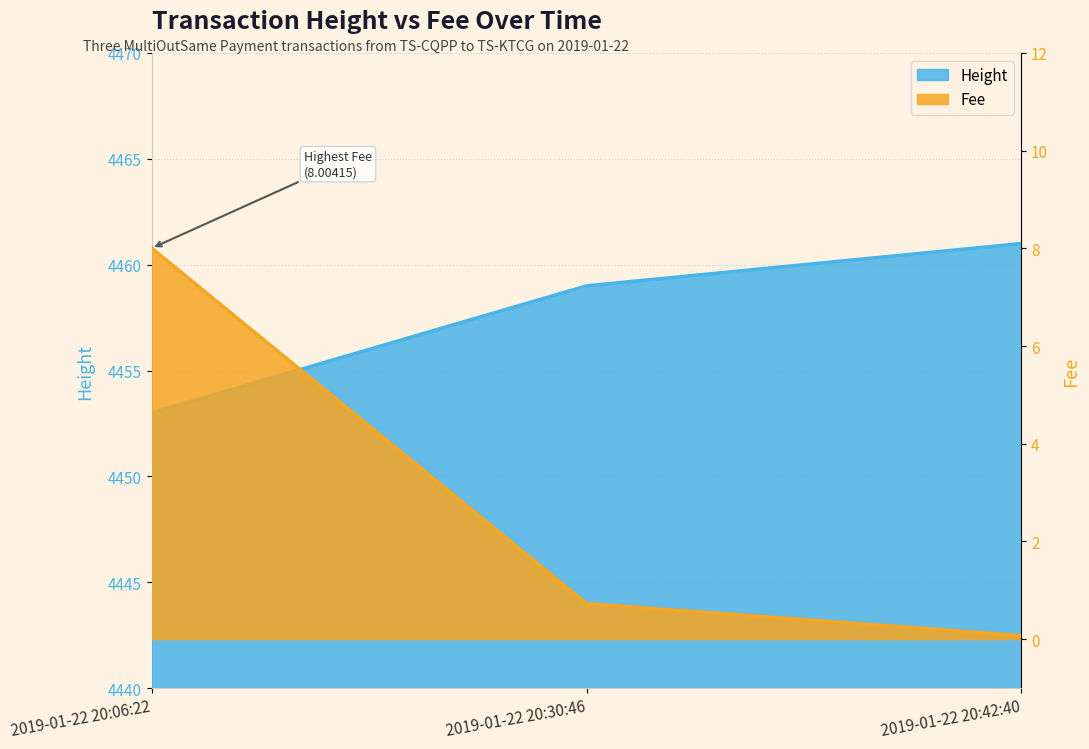

Which has a higher value, 2019-01-22 20:06:22 or 2019-01-22 20:42:40?

2019-01-22 20:42:40